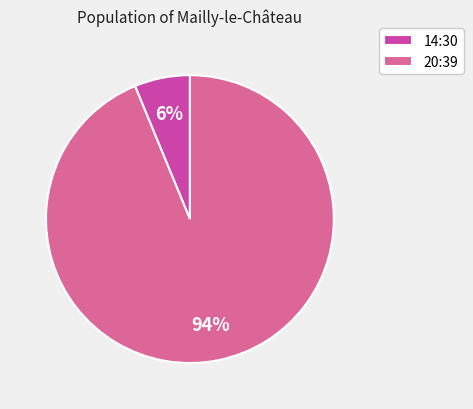

Does any single category account for the majority?

Yes